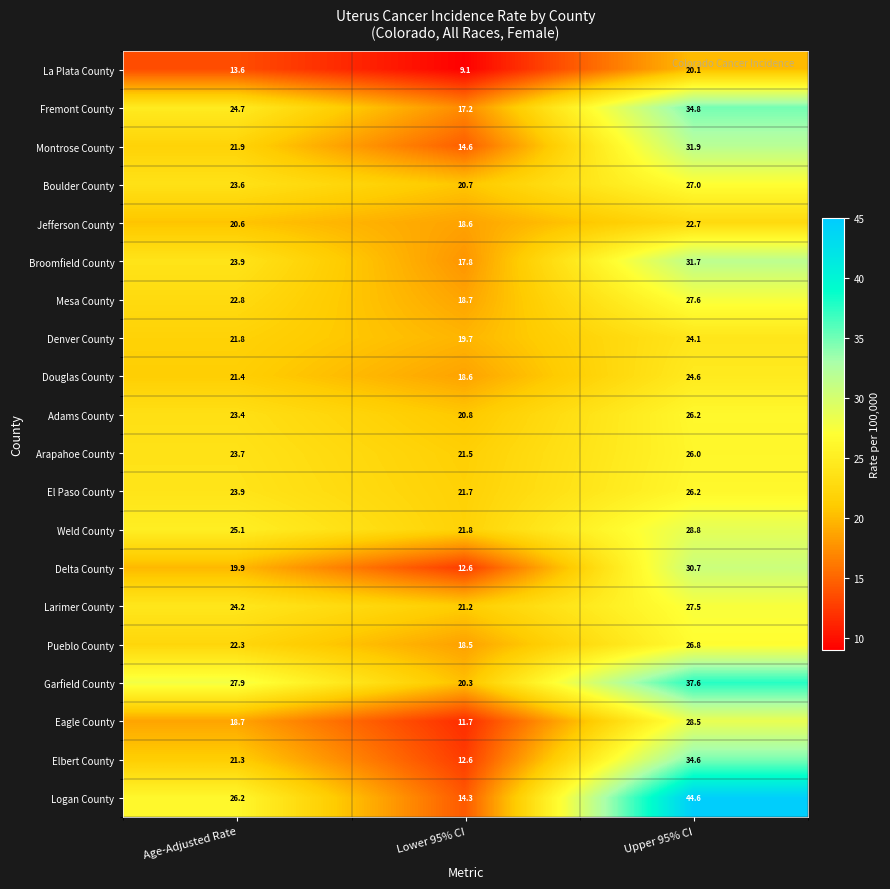

True or false: Eagle County has a value of 28.5 at Upper 95% CI.

True